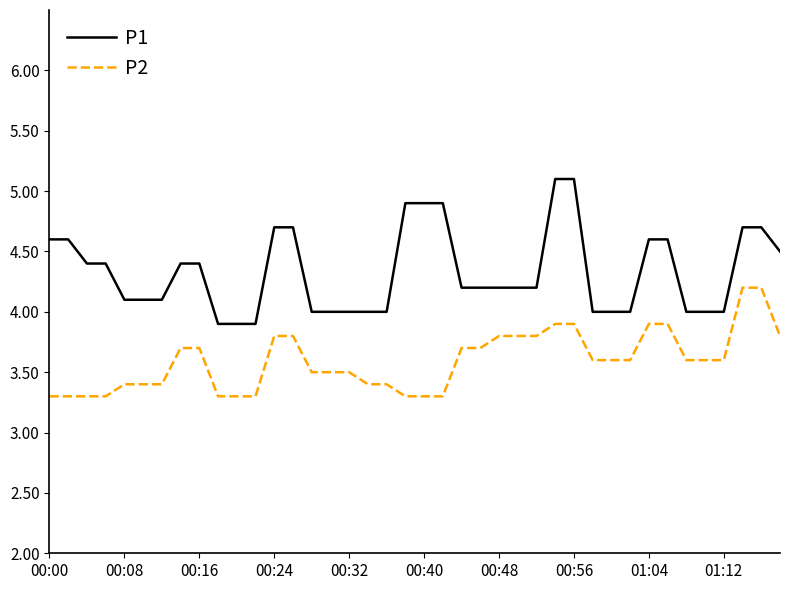

True or false: P1 and P2 intersect in this chart.

False